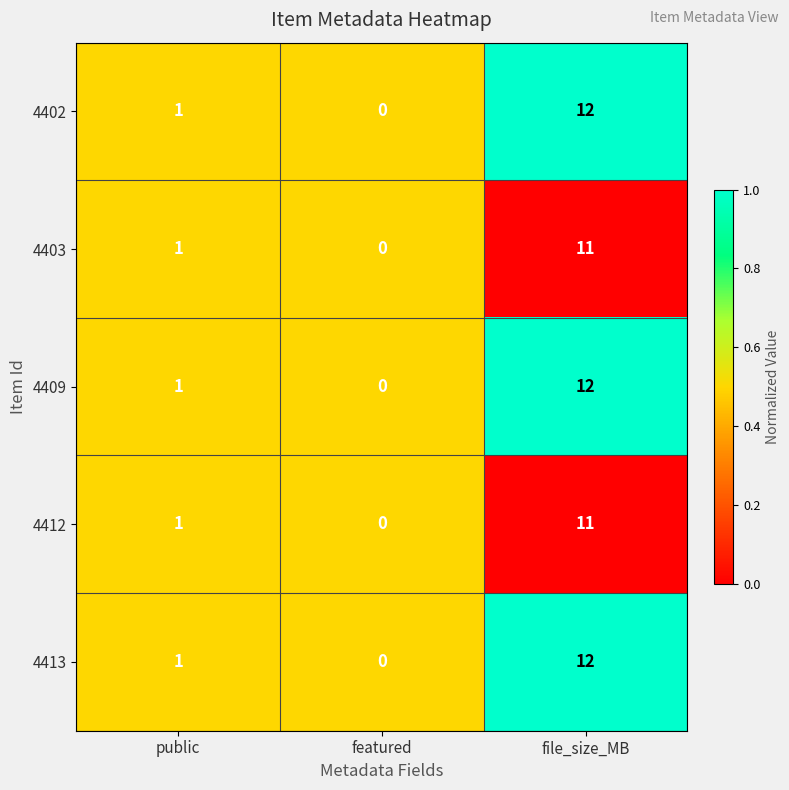

Reading left to right, extract all data points from this chart.

4402: public=1	featured=0	file_size_MB=12
4403: public=1	featured=0	file_size_MB=11
4409: public=1	featured=0	file_size_MB=12
4412: public=1	featured=0	file_size_MB=11
4413: public=1	featured=0	file_size_MB=12